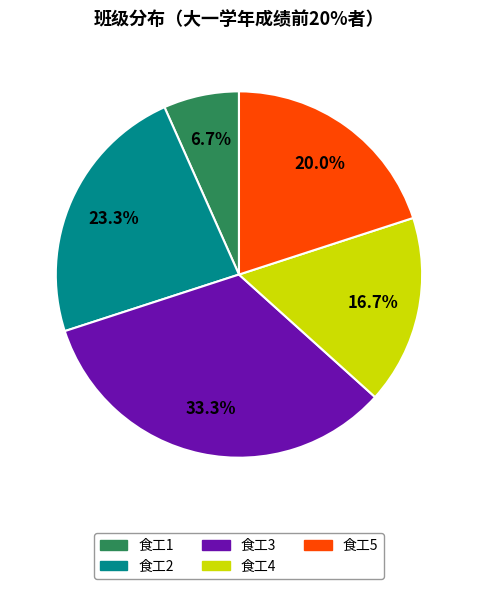

Which has a higher value, 食工5 or 食工2?

食工2